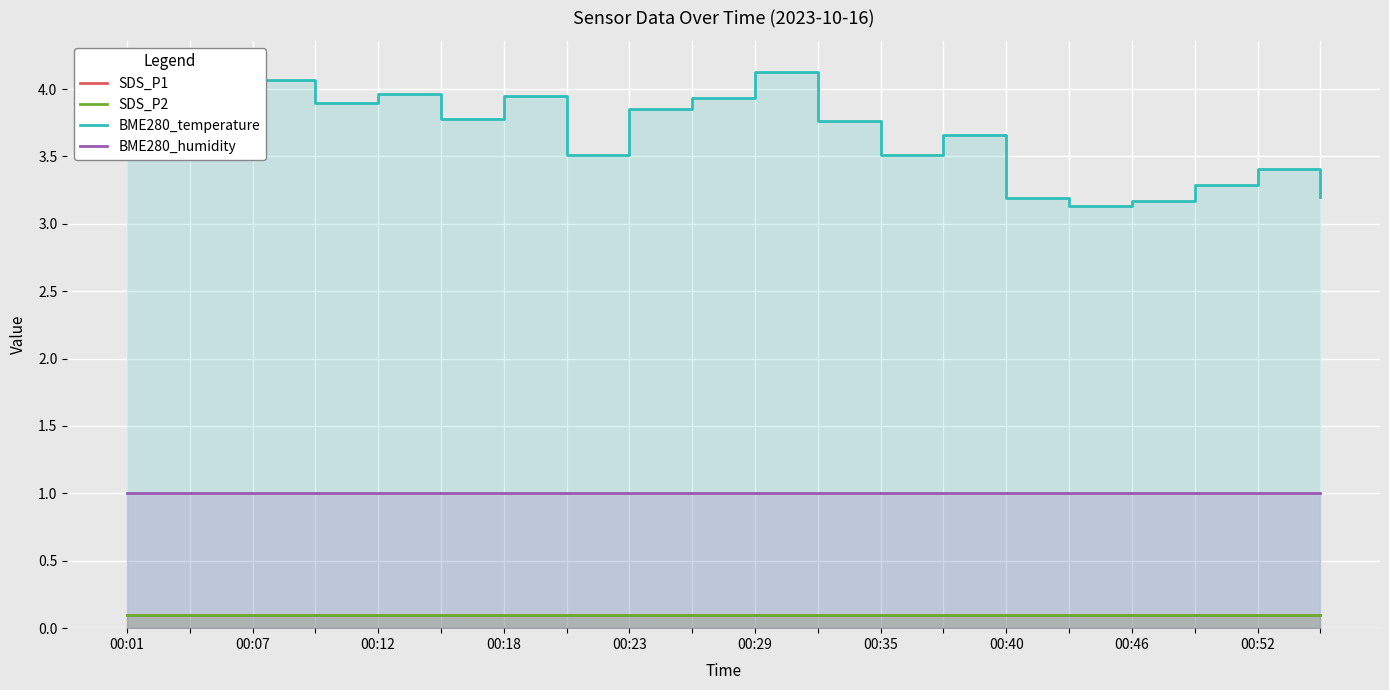

What value does the BME280_humidity series have at 12?

1.0